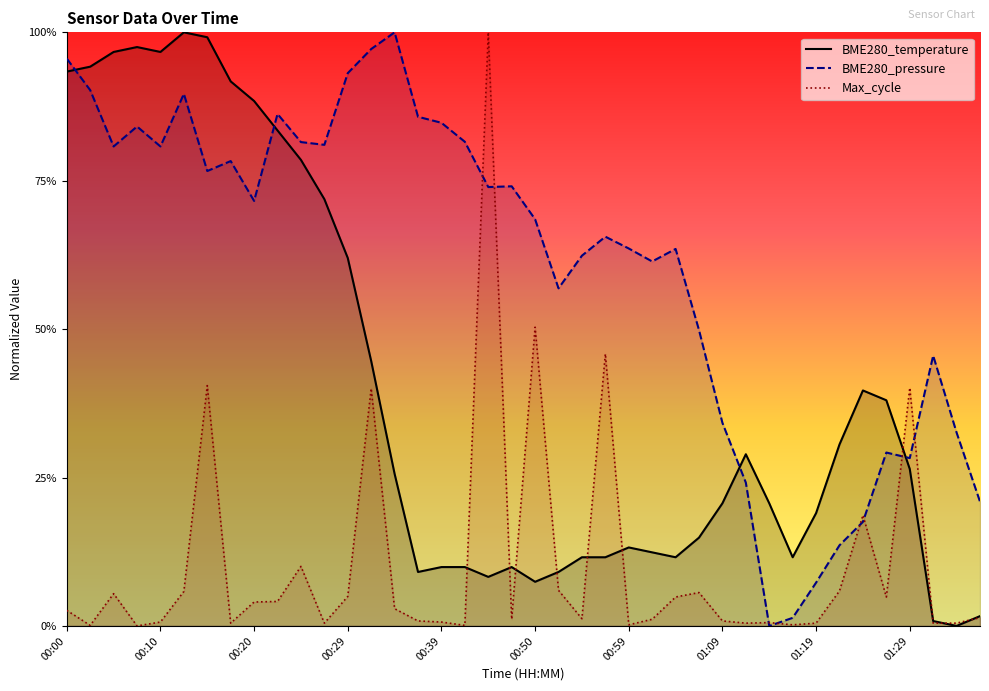

Reading right to left, extract all data points from this chart.

01:36=0.0	01:33=0.0	01:31=0.0	01:29=0.3	01:26=0.4	01:24=0.4	01:21=0.3	01:19=0.2	01:16=0.1	01:14=0.2	01:11=0.3	01:09=0.2	01:07=0.1	01:04=0.1	01:02=0.1	00:59=0.1	00:57=0.1	00:54=0.1	00:52=0.1	00:50=0.1	00:47=0.1	00:44=0.1	00:42=0.1	00:39=0.1	00:37=0.1	00:34=0.3	00:32=0.4	00:29=0.6	00:27=0.7	00:25=0.8	00:22=0.8	00:20=0.9	00:17=0.9	00:15=1.0	00:12=1.0	00:10=1.0	00:08=1.0	00:05=1.0	00:03=0.9	00:00=0.9